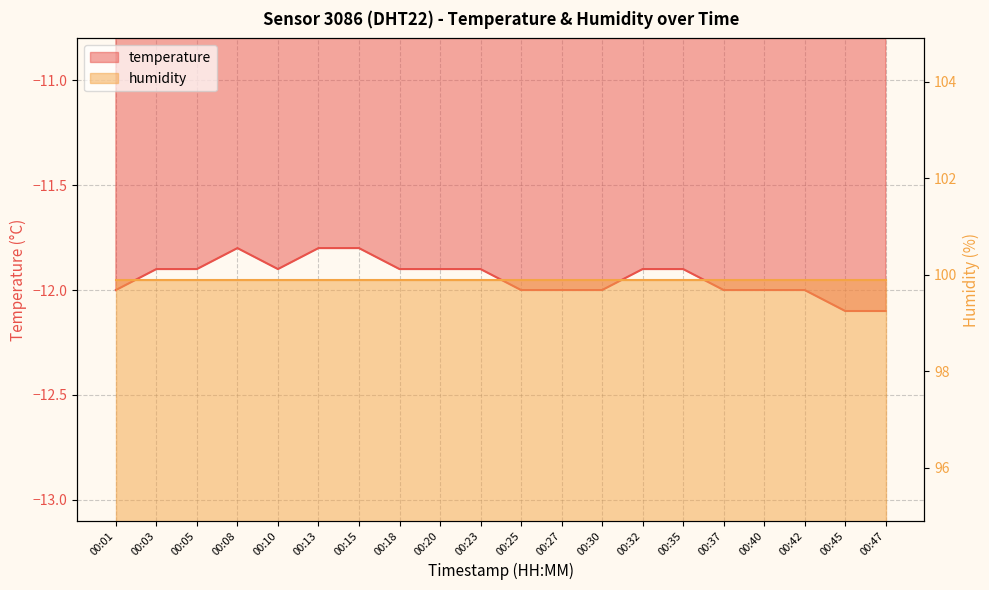

Rank the categories by value from lowest to highest.

00:45, 00:47, 00:01, 00:25, 00:27, 00:30, 00:37, 00:40, 00:42, 00:03, 00:05, 00:10, 00:18, 00:20, 00:23, 00:32, 00:35, 00:08, 00:13, 00:15